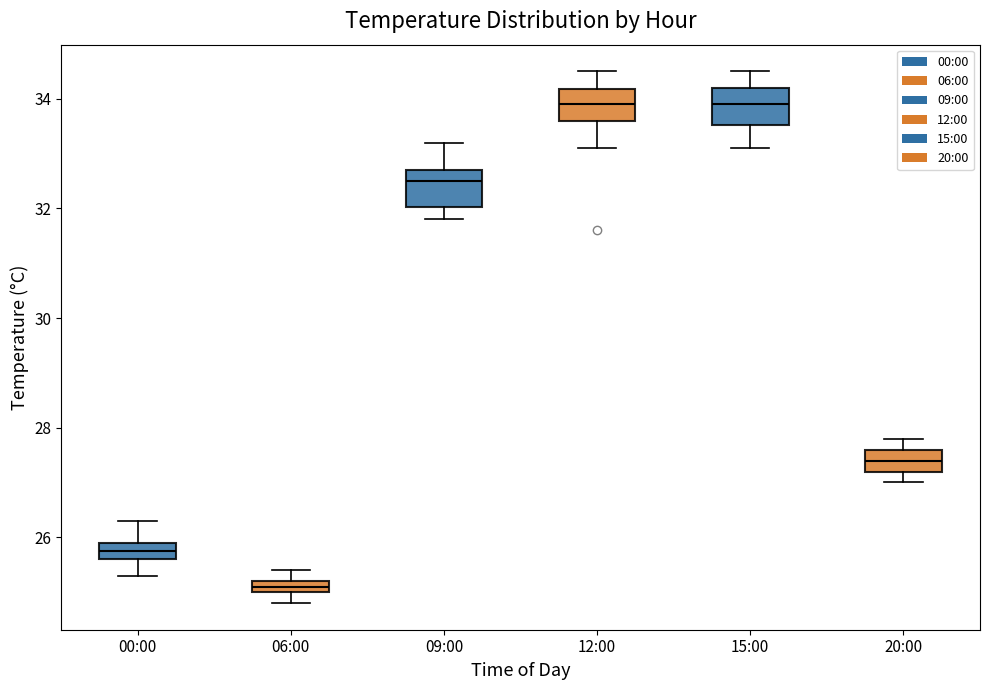

Where is the upper edge of the box for 15:00 on the y-axis? The values are not printed on the chart, so give them approximately, as read against the axis.

34.2